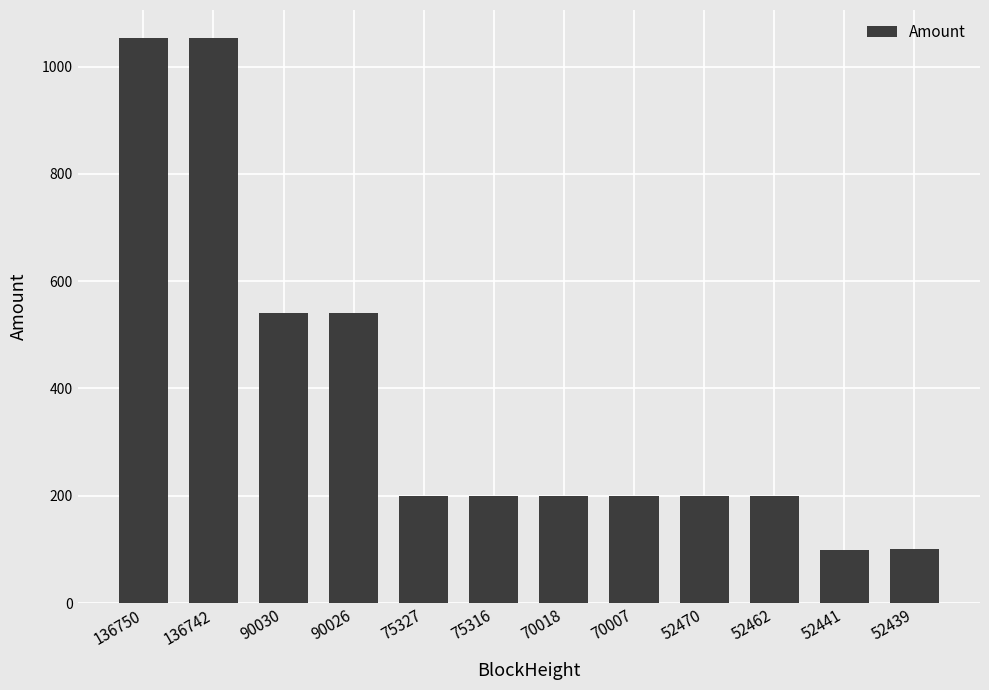

What is the change in value from 90026 to 52441?

-441.1